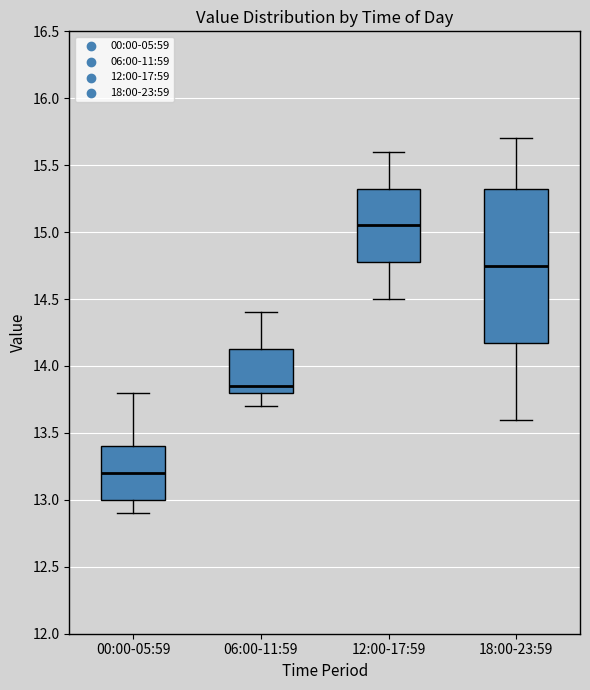

Which box's median line is the highest?

12:00-17:59